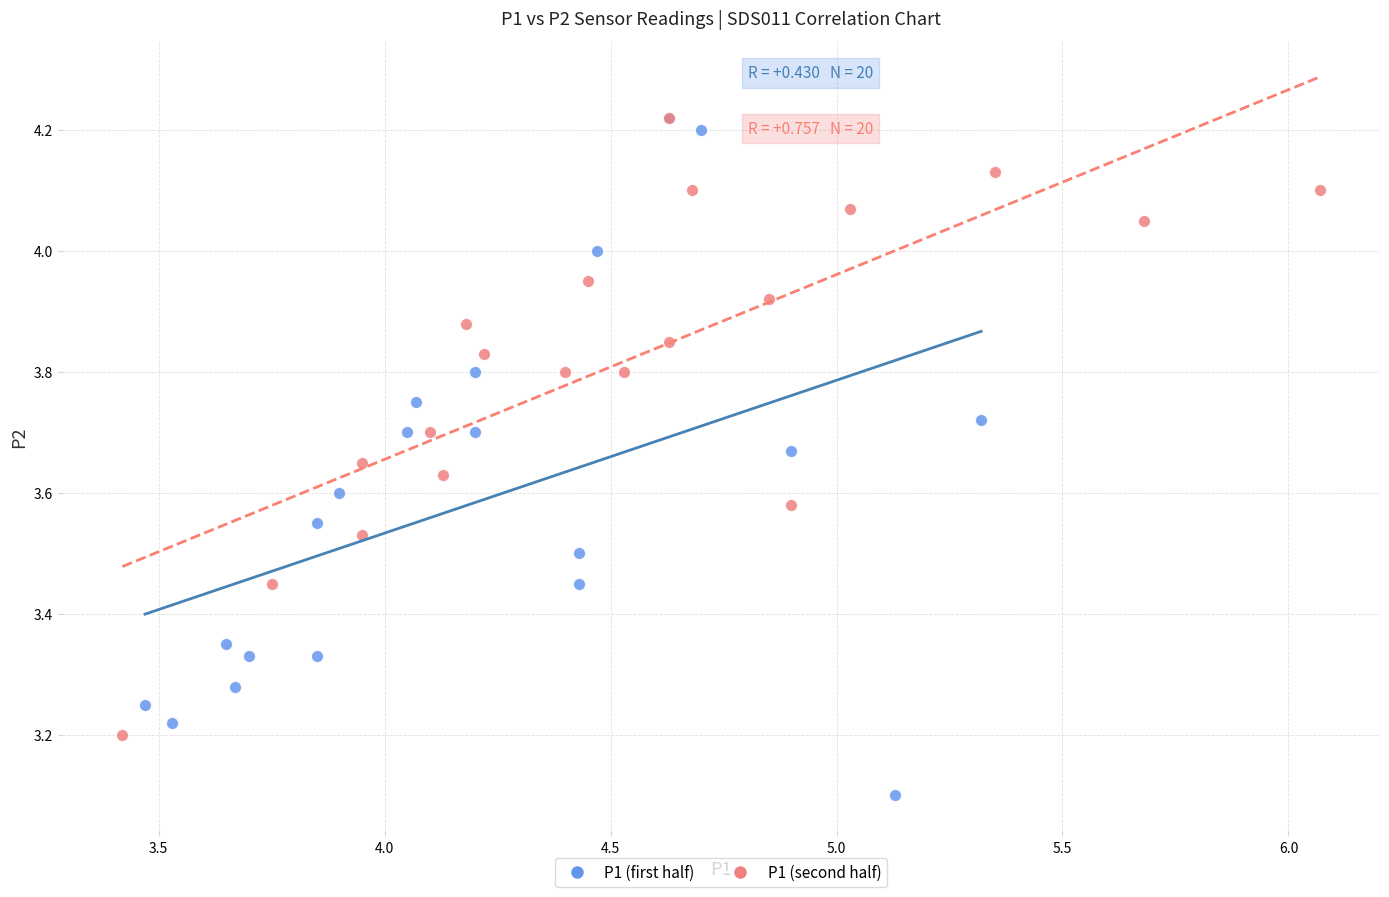

Which series reaches the minimum Y coordinate?

P1 (first half)